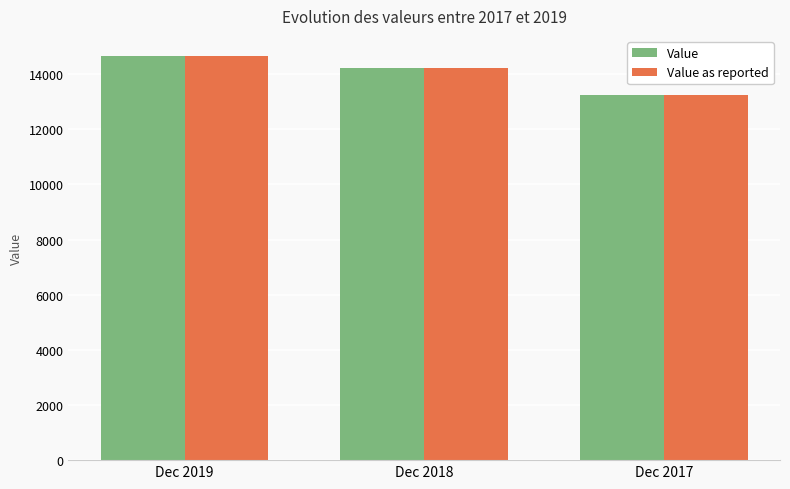

Is it true that Value as reported equals 14208.9 at Dec 2018?

True